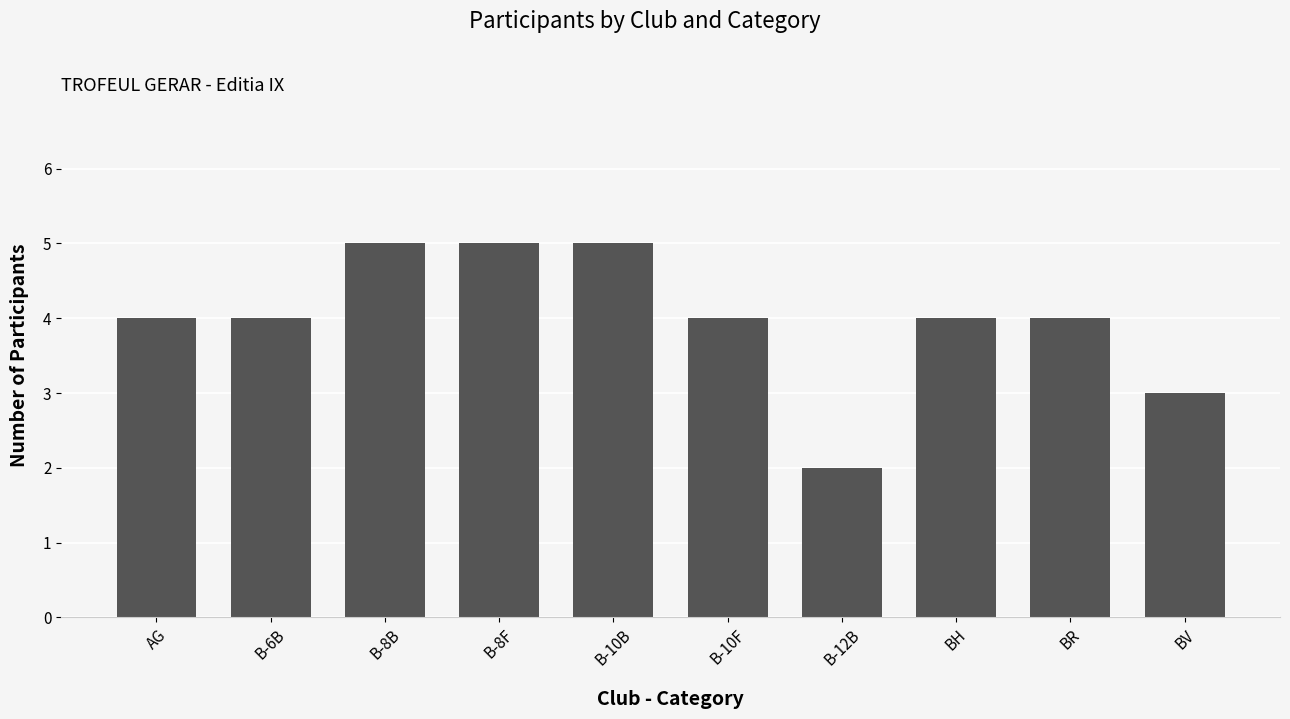

What is the sum of the values at B-10B and B-10F?

9